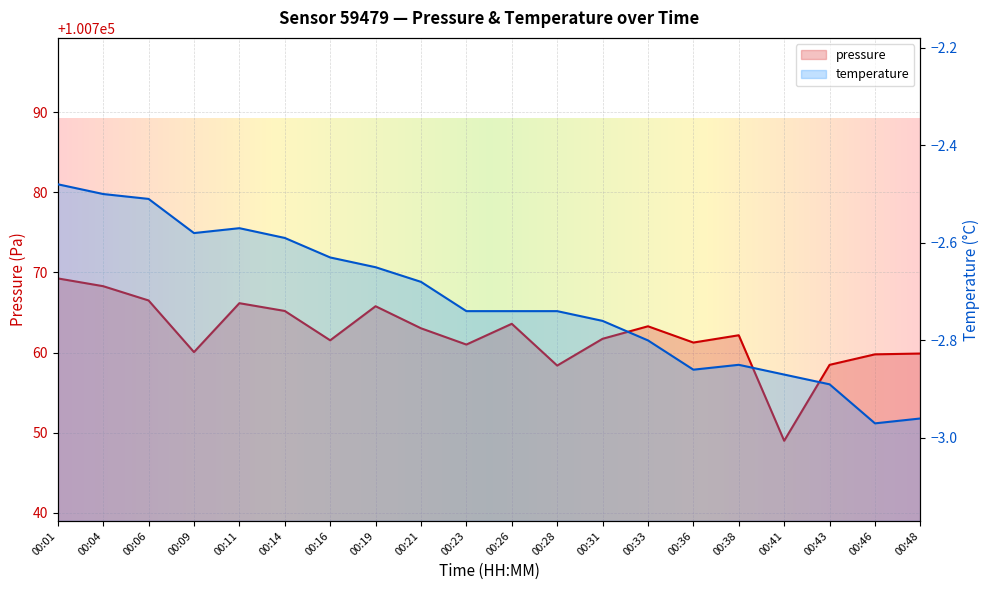

Reading left to right, list all the values displayed in this chart.

pressure: 00:01=100769.2	00:04=100768.3	00:06=100766.5	00:09=100760.1	00:11=100766.2	00:14=100765.2	00:16=100761.5	00:19=100765.8	00:21=100763.0	00:23=100761.0	00:26=100763.6	00:28=100758.4	00:31=100761.7	00:33=100763.3	00:36=100761.2	00:38=100762.2	00:41=100749.0	00:43=100758.5	00:46=100759.8	00:48=100759.9
temperature: 00:01=-2.5	00:04=-2.5	00:06=-2.5	00:09=-2.6	00:11=-2.6	00:14=-2.6	00:16=-2.6	00:19=-2.6	00:21=-2.7	00:23=-2.7	00:26=-2.7	00:28=-2.7	00:31=-2.8	00:33=-2.8	00:36=-2.9	00:38=-2.9	00:41=-2.9	00:43=-2.9	00:46=-3.0	00:48=-3.0